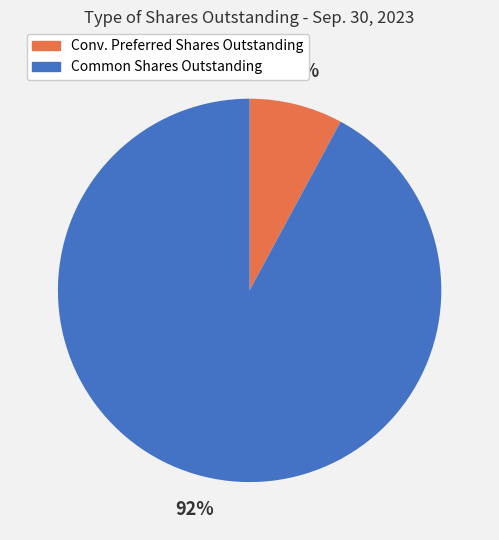

To the nearest percent, what is the average slice percentage?

50%